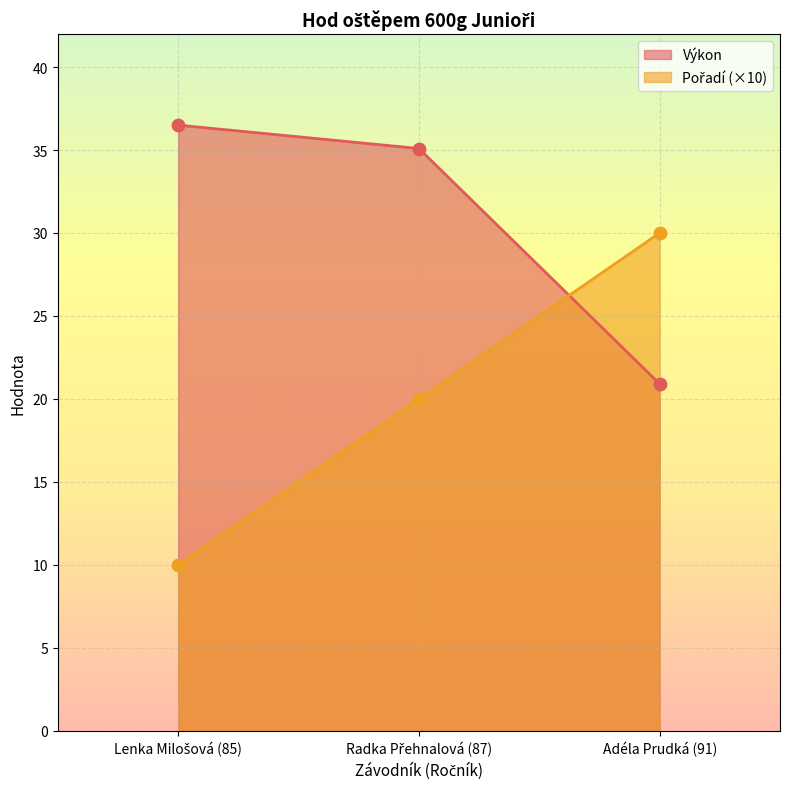

The value of Výkon at Adéla Prudká (91) is 20.9. True or false?

True